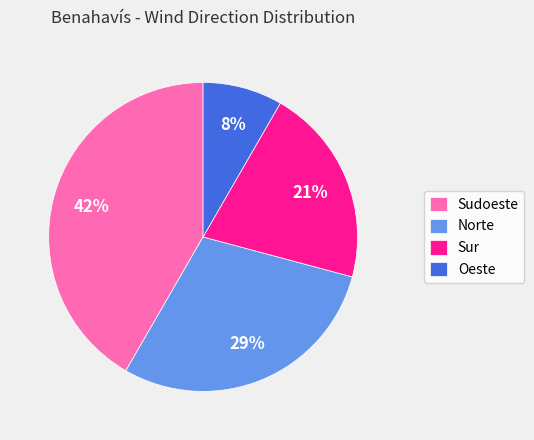

Rank the categories by value from lowest to highest.

Oeste, Sur, Norte, Sudoeste